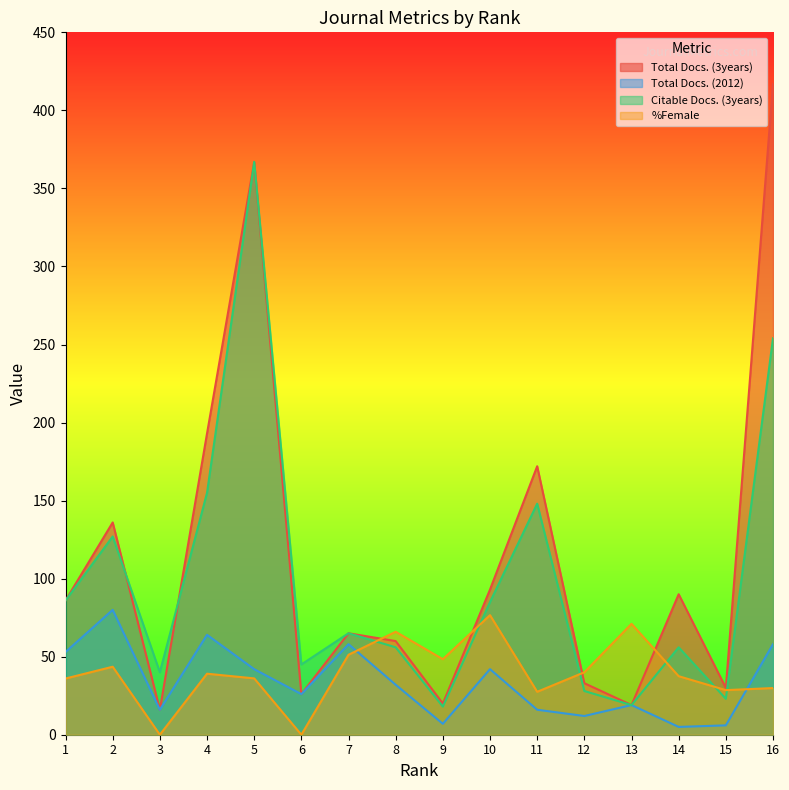

At which label does Total Docs. (3years) reach its minimum?

3